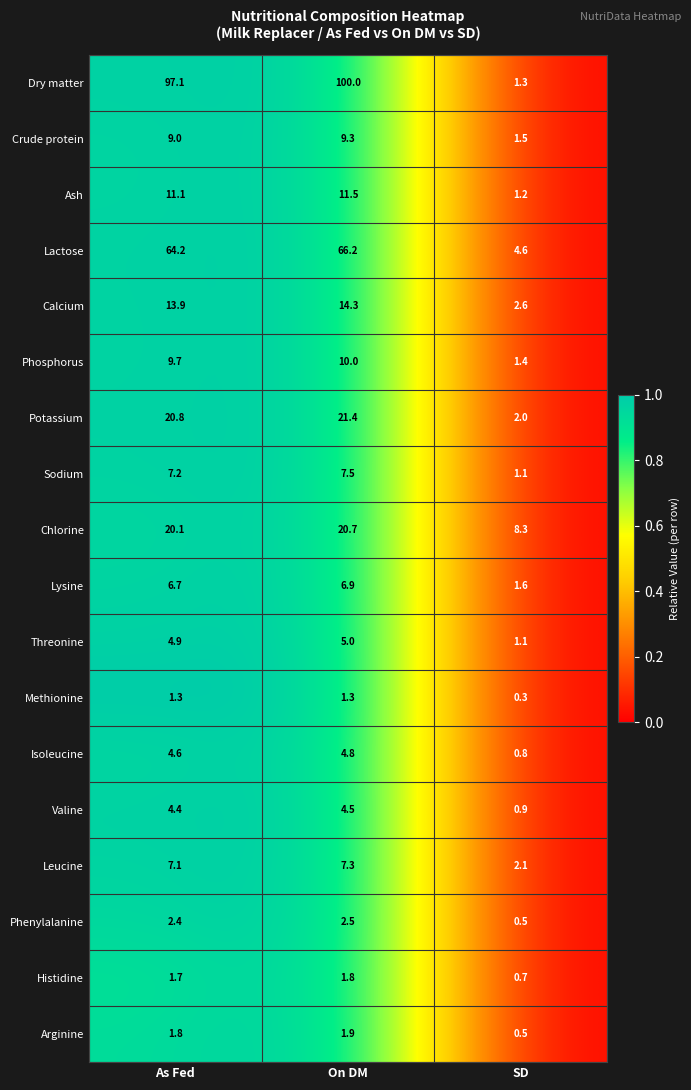

What is the total value across all series at As Fed?

288.0